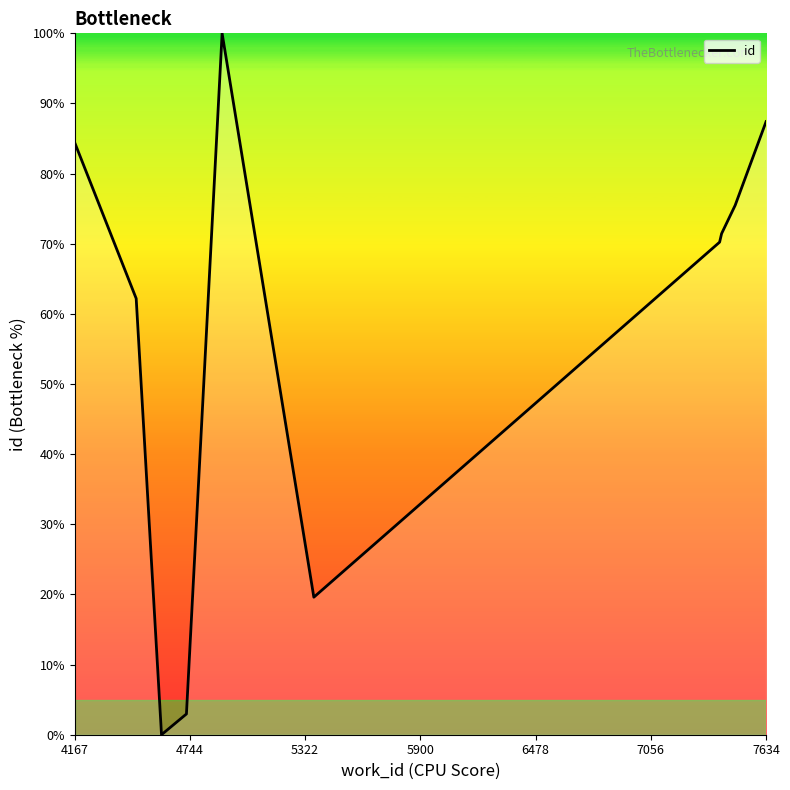

What is the greatest value displayed?

100.0